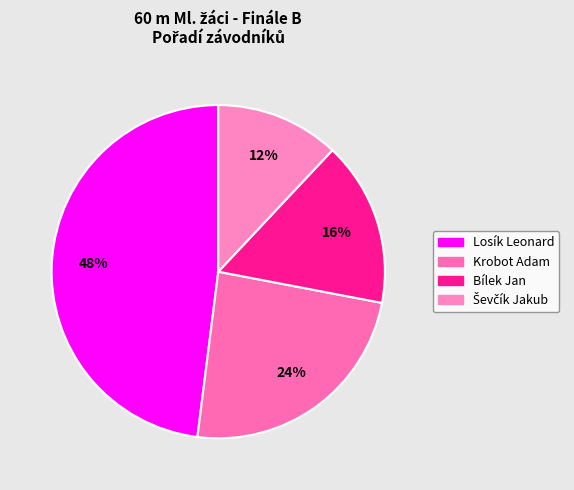

Is there a majority slice in this chart?

No